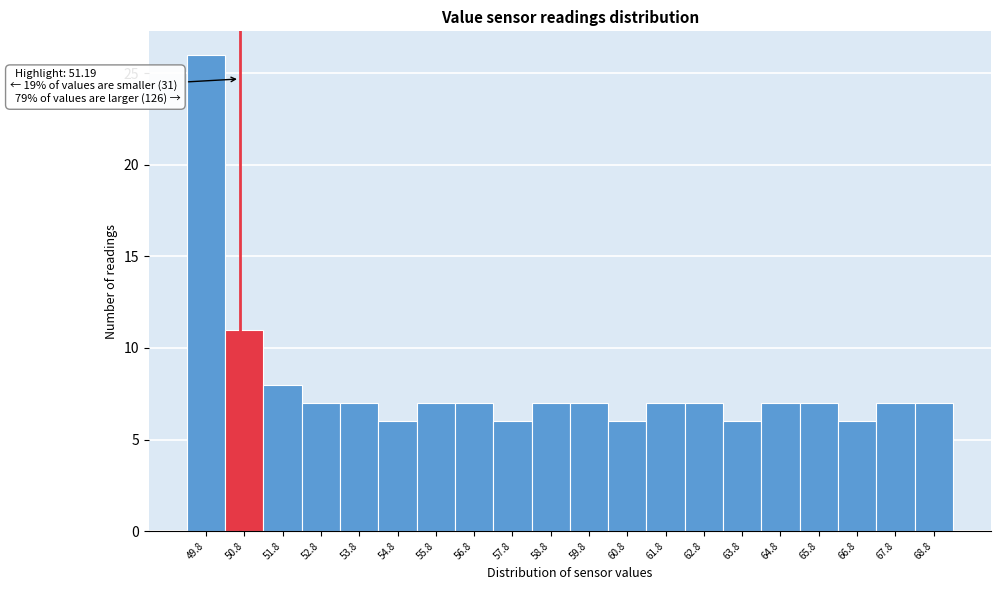

Reading left to right, extract all data points from this chart.

49.8=26	50.8=11	51.8=8	52.8=7	53.8=7	54.8=6	55.8=7	56.8=7	57.8=6	58.8=7	59.8=7	60.8=6	61.8=7	62.8=7	63.8=6	64.8=7	65.8=7	66.8=6	67.8=7	68.8=7